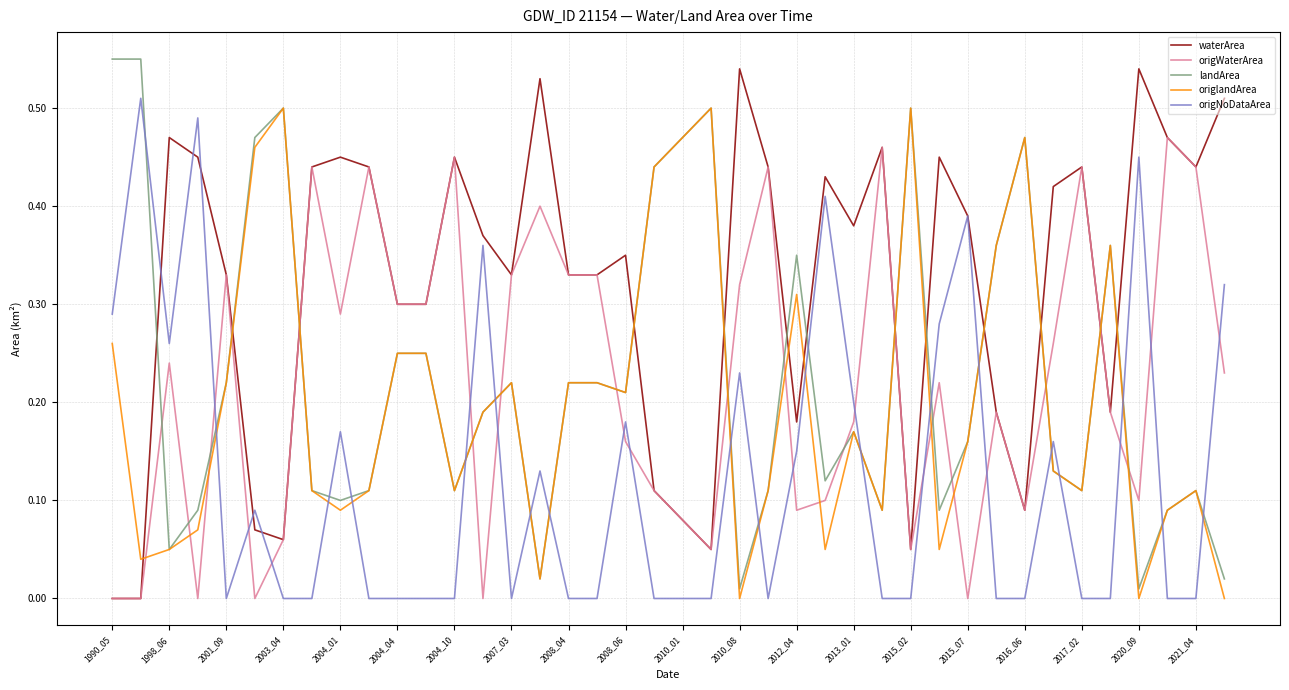

After their last crossing, which series has the higher values: landArea or origWaterArea?

origWaterArea